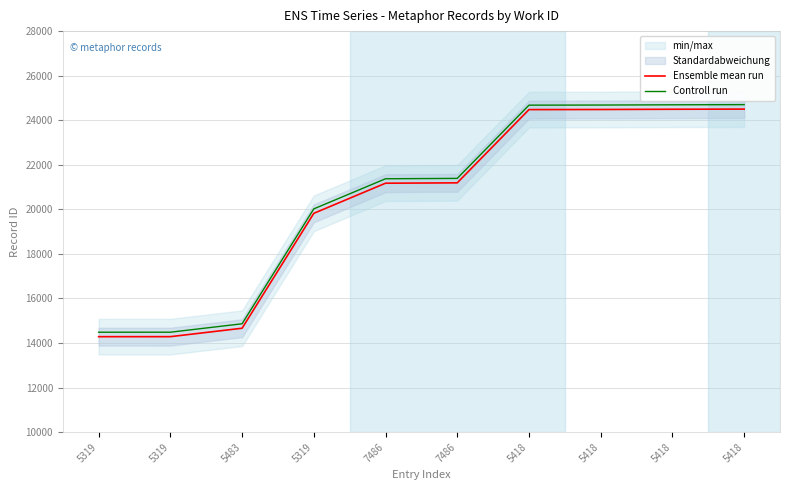

Reading right to left, what are all the values shown in this chart?

Ensemble mean run: 5418=24500	5418=24493	5418=24482	5418=24477	7486=21190	7486=21174	5319=19822	5483=14665	5319=14287	5319=14286
Controll run: 5418=24700	5418=24693	5418=24682	5418=24677	7486=21390	7486=21374	5319=20022	5483=14865	5319=14487	5319=14486